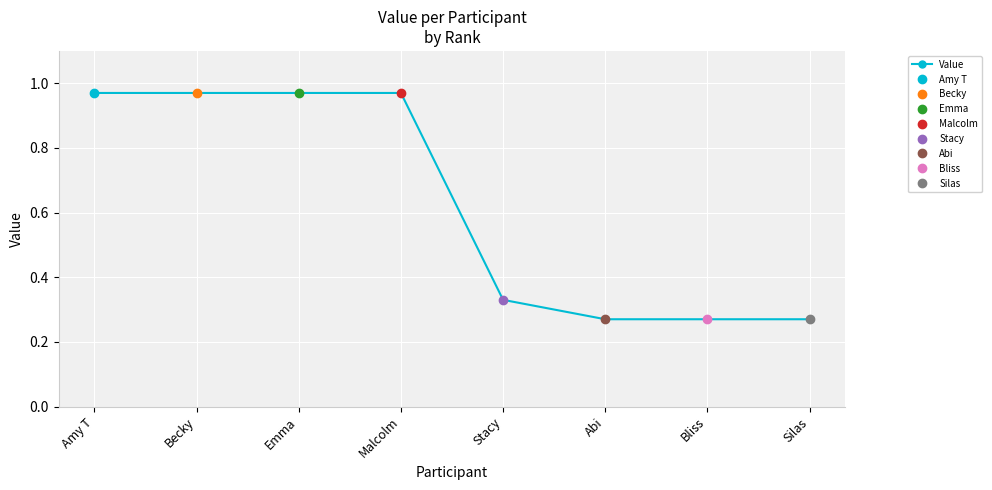

True or false: the data shows 1.5 at Becky.

False